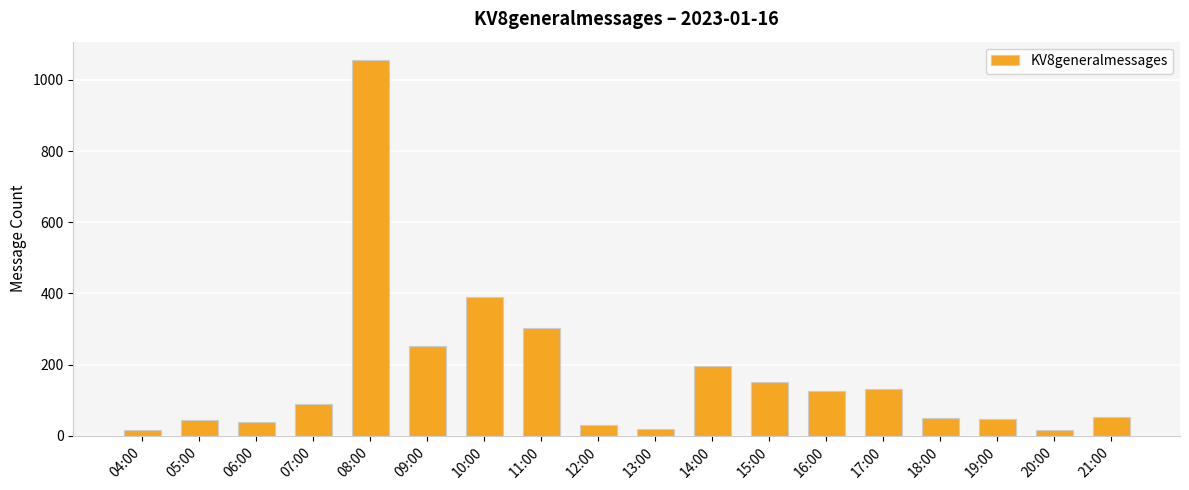

What is the difference between the values at 08:00 and 18:00?

1006